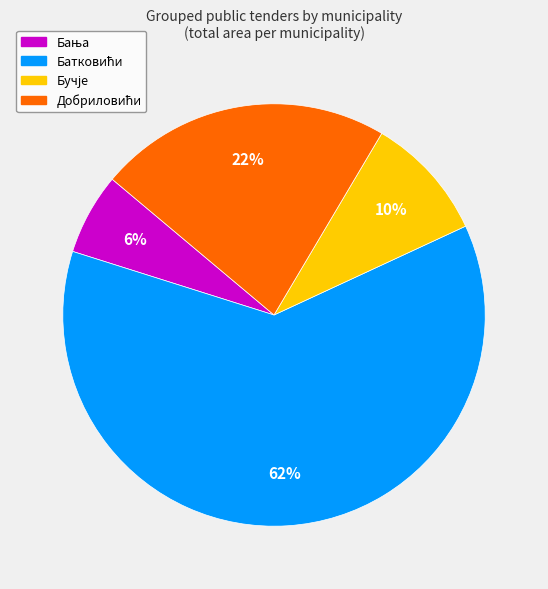

To the nearest percent, what is the difference between the largest and smallest slice percentages?

56%